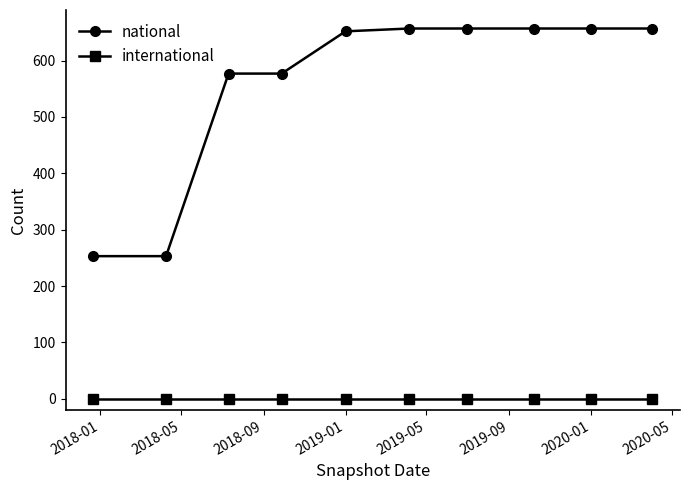

What is the average value of the national series?

560